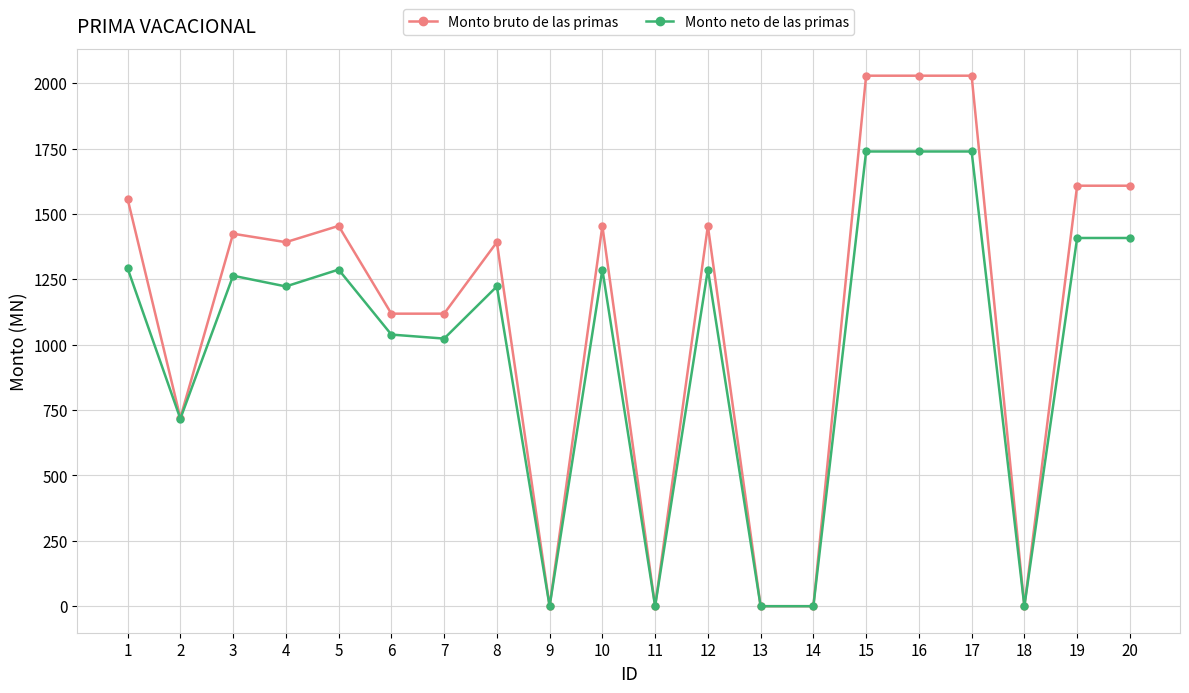

The value of Monto bruto de las primas at 16 is 2029.0. True or false?

True